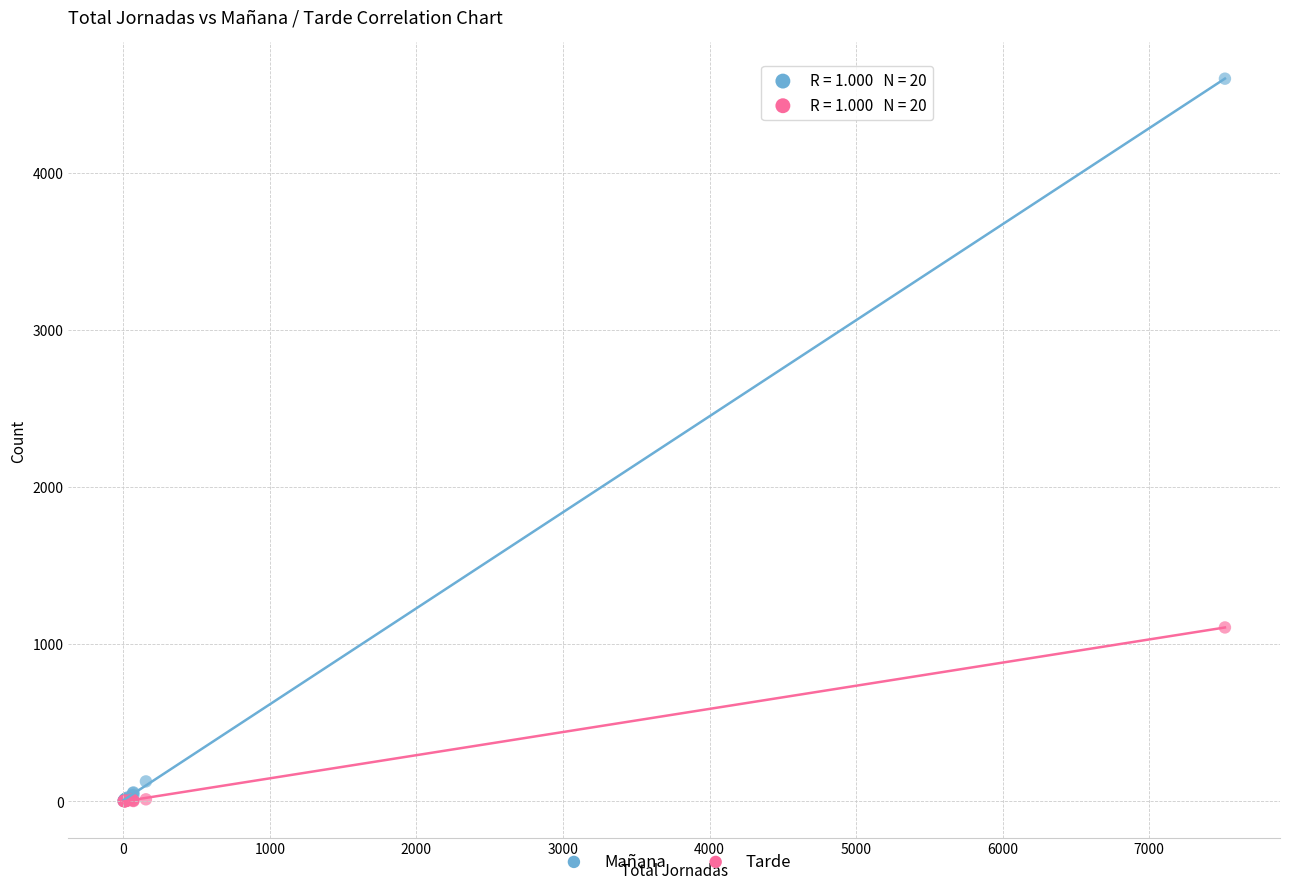

In the Mañana series, what Y value is closest to 2299?

125